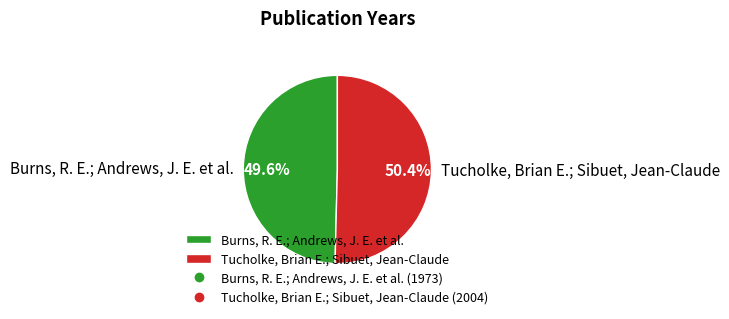

How many segments does this pie chart have?

2